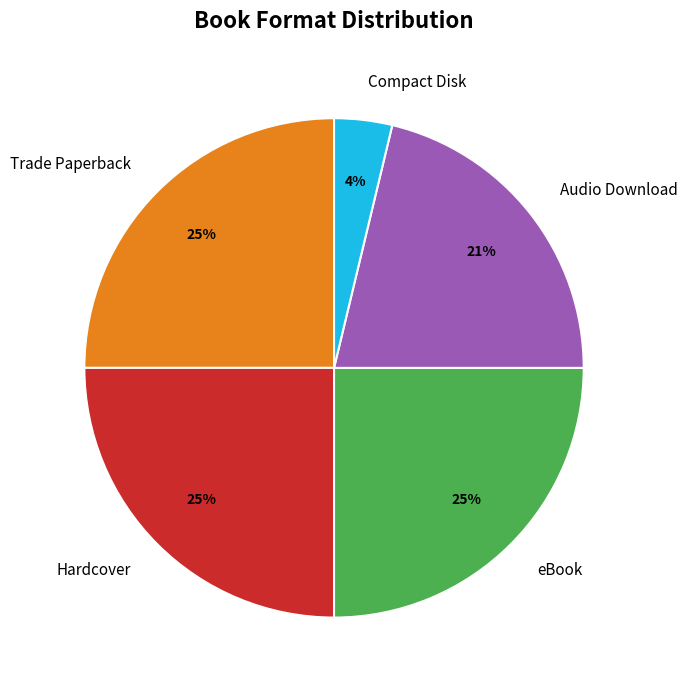

To the nearest percent, what portion does Audio Download represent?

21%